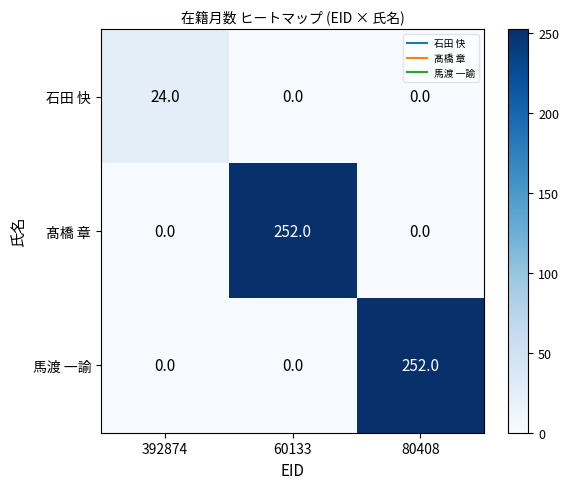

How many categories are shown in the chart?

3